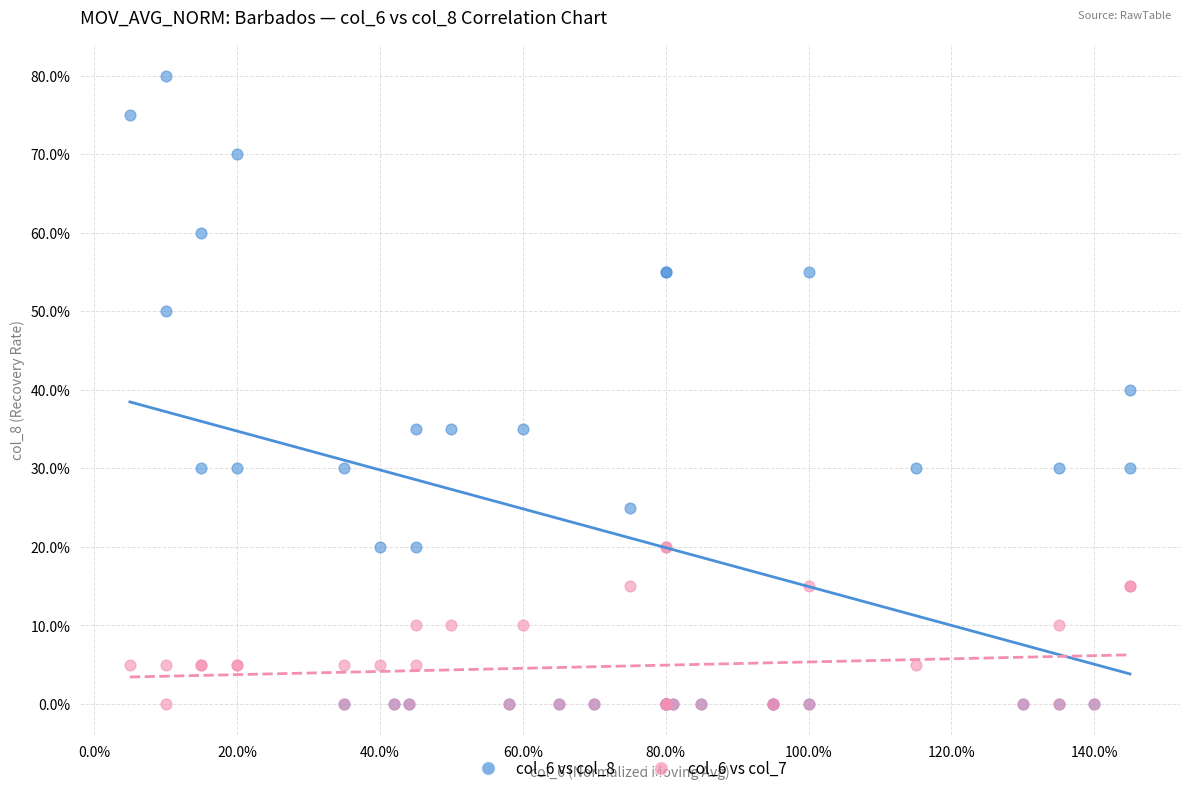

What are all the series names shown in the legend?

col_6 vs col_8, col_6 vs col_7